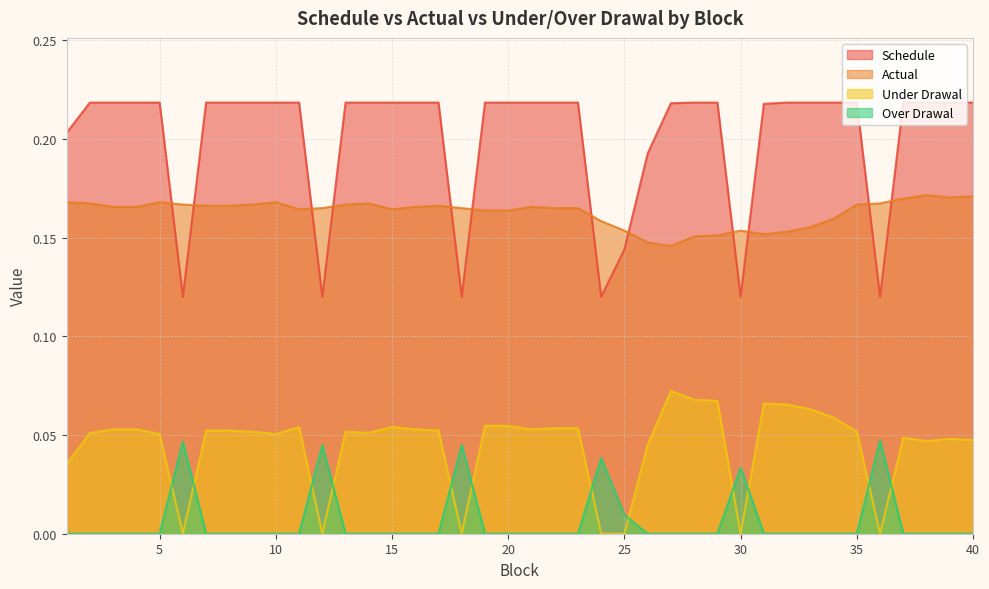

Which has a higher value, 7 or 36?

7